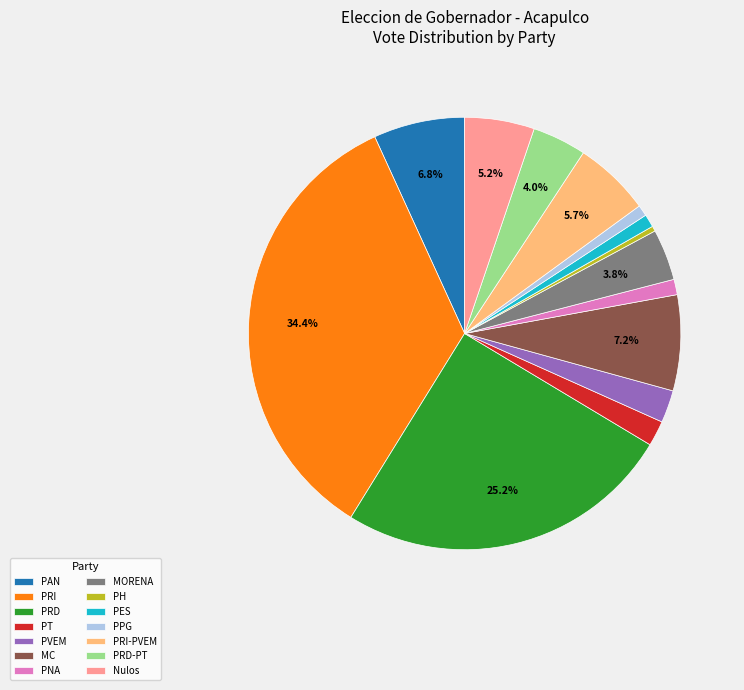

Does any single category account for the majority?

No